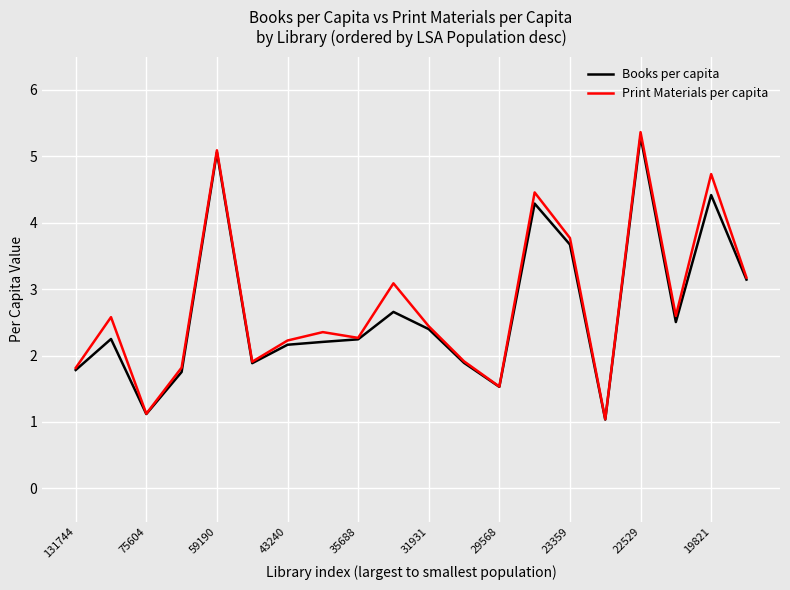

How many lines are shown in the chart?

2